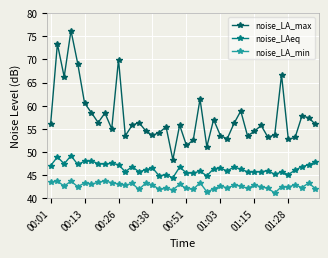

Which series has the largest range (max minus min)?

noise_LA_max